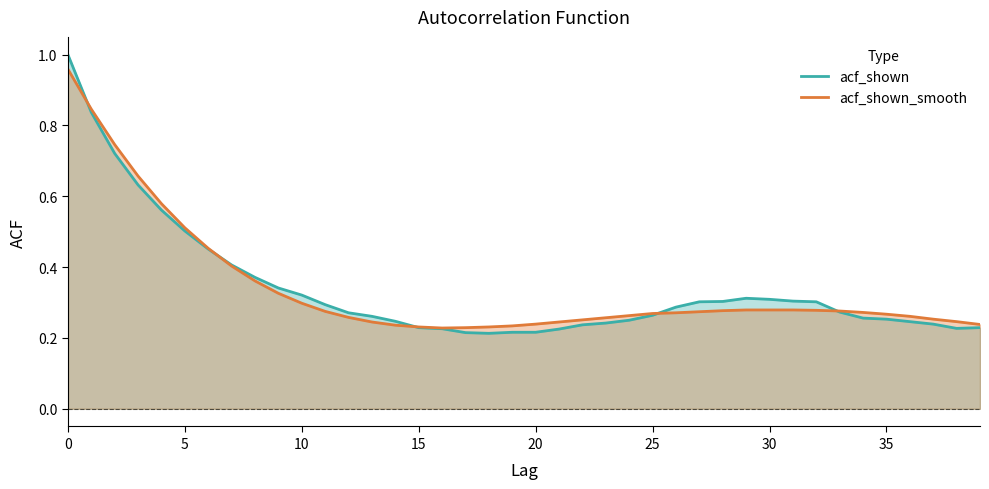

List the series in order of their overall mean, lowest first.

acf_shown_smooth, acf_shown